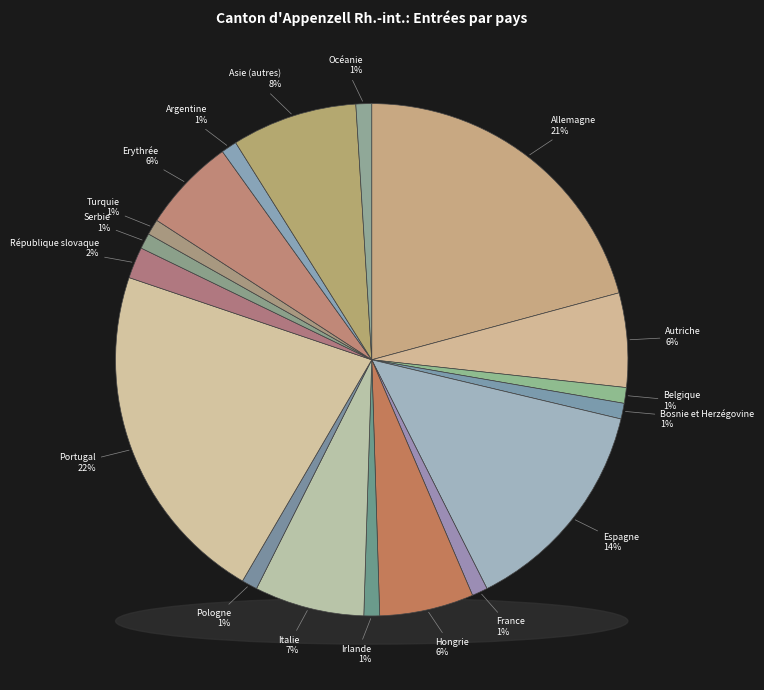

Is there any slice that represents more than half of the pie?

No